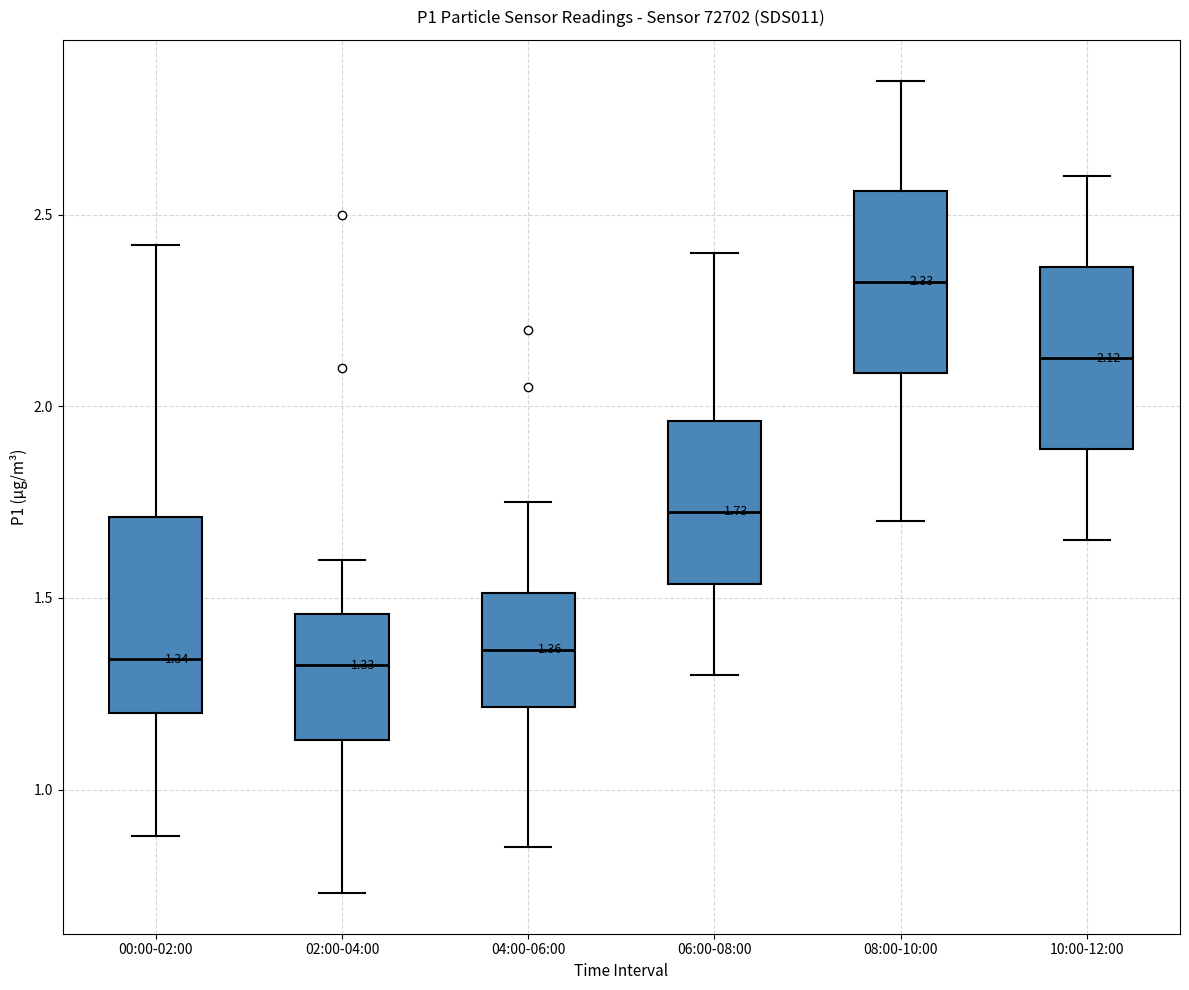

Which box has the highest median line?

08:00-10:00